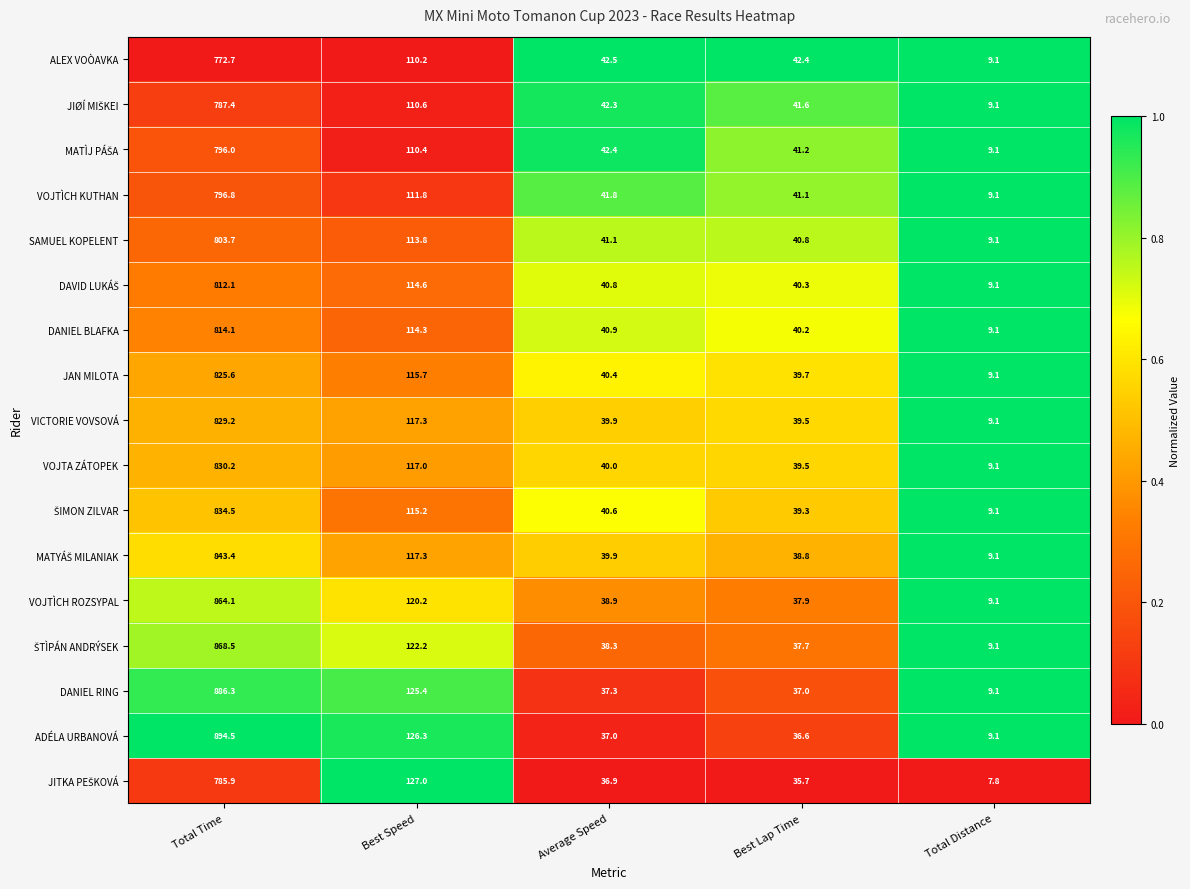

What is the difference between the second highest and second lowest values in the VICTORIE VOVSOVÁ series?

77.8